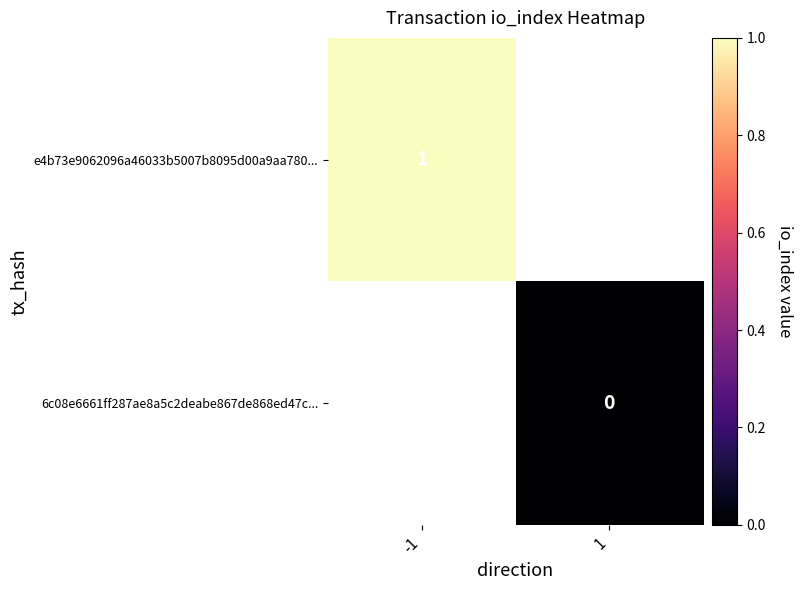

True or false: e4b73e9062096a46033b5007b8095d00a9aa780... has a value of 1 at -1.

True